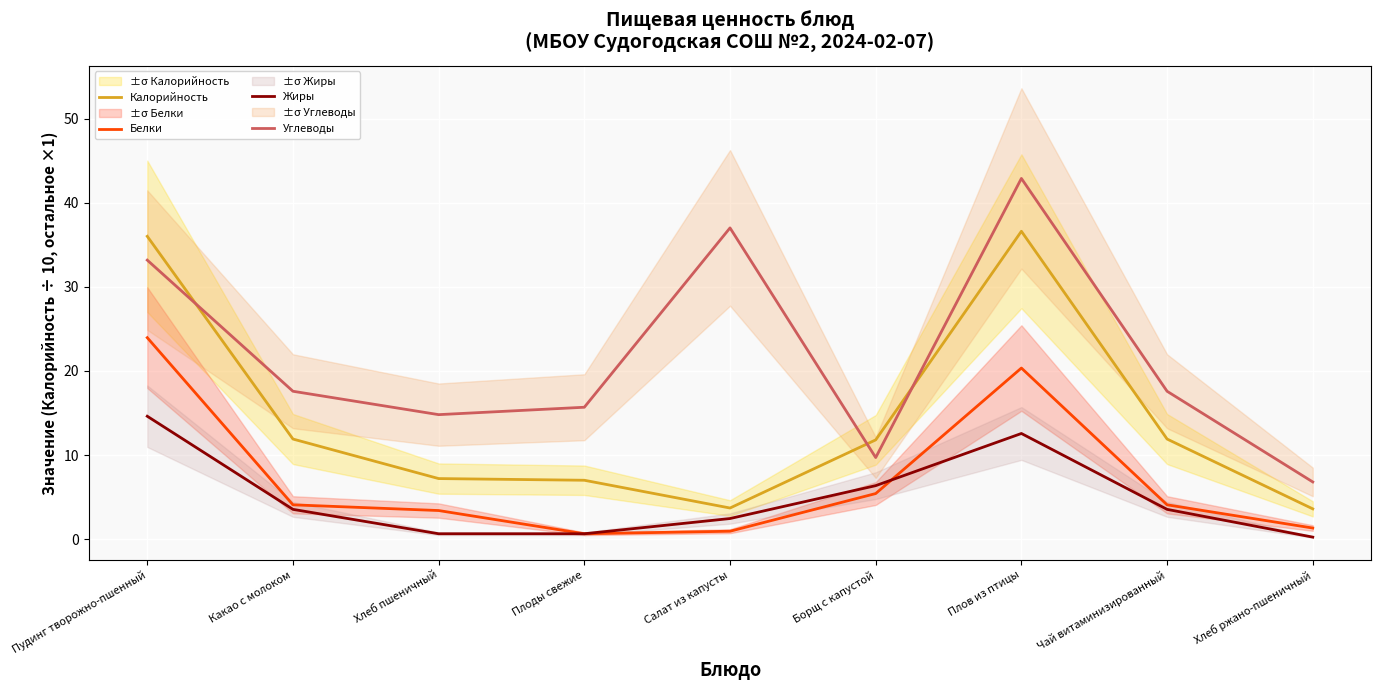

At which category does the chart reach its peak across all series?

Плов из птицы